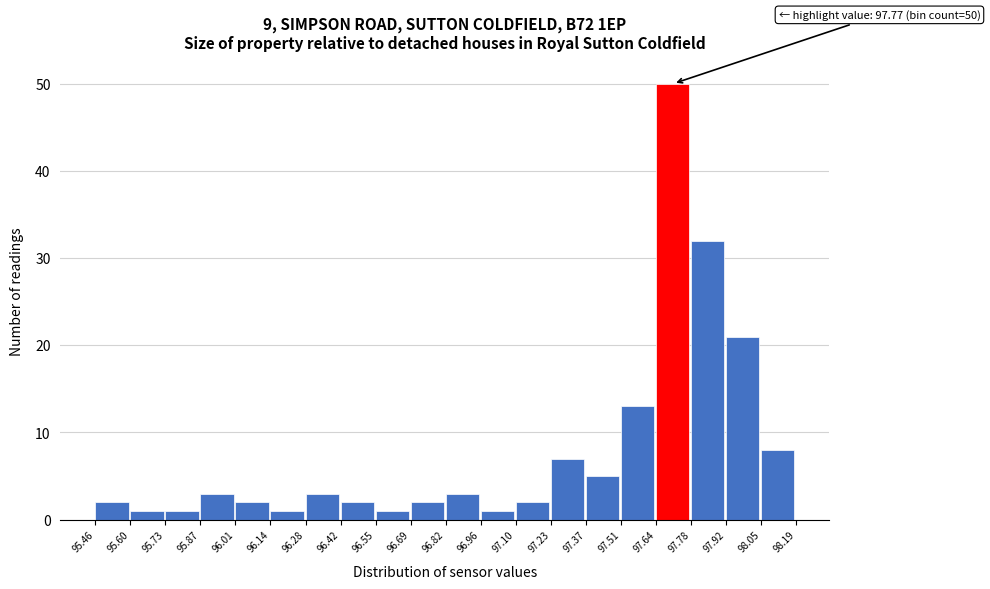

Over which range of the x-axis is the bar tallest?

97.64 to 97.78